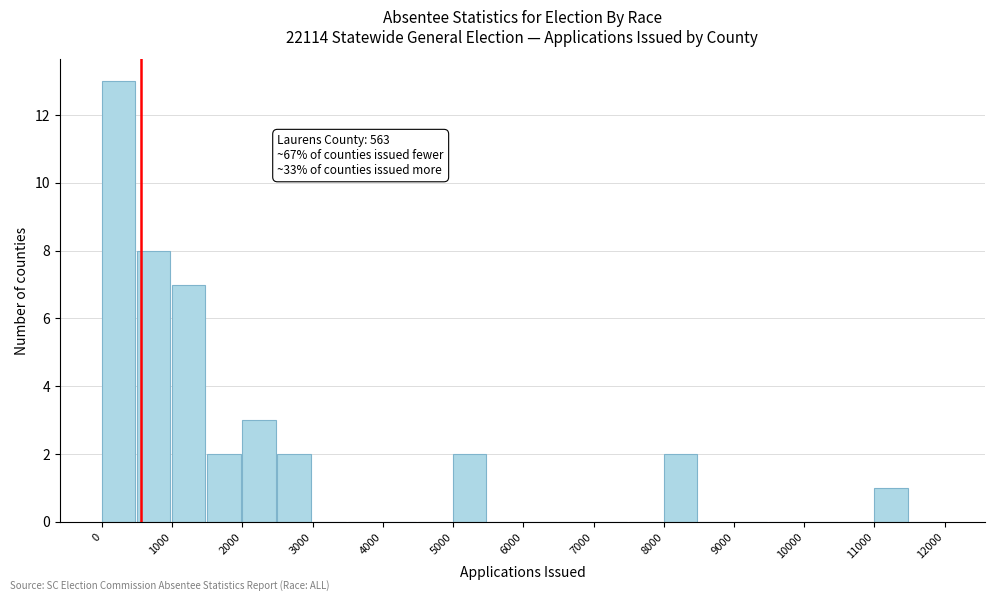

Which range on the x-axis has the tallest bar?

0 to 500